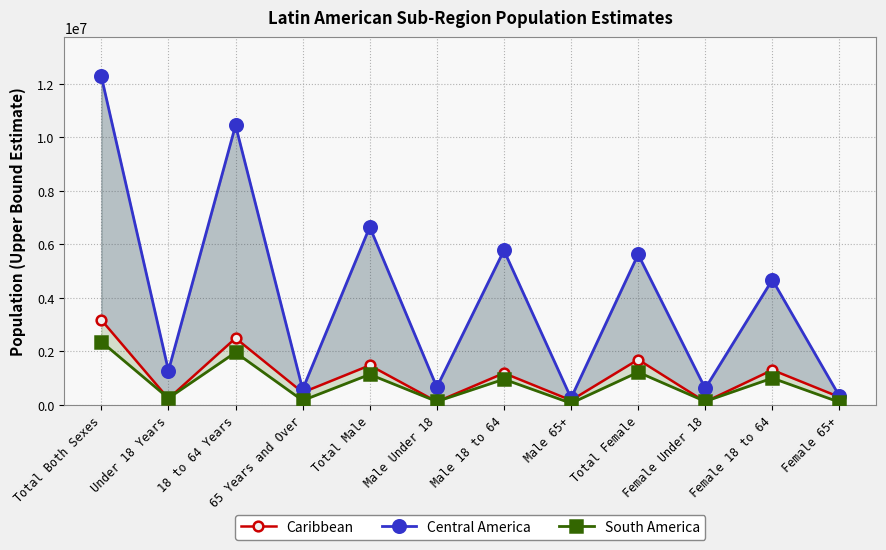

Which category has the highest value in the Caribbean series?

Total Both Sexes